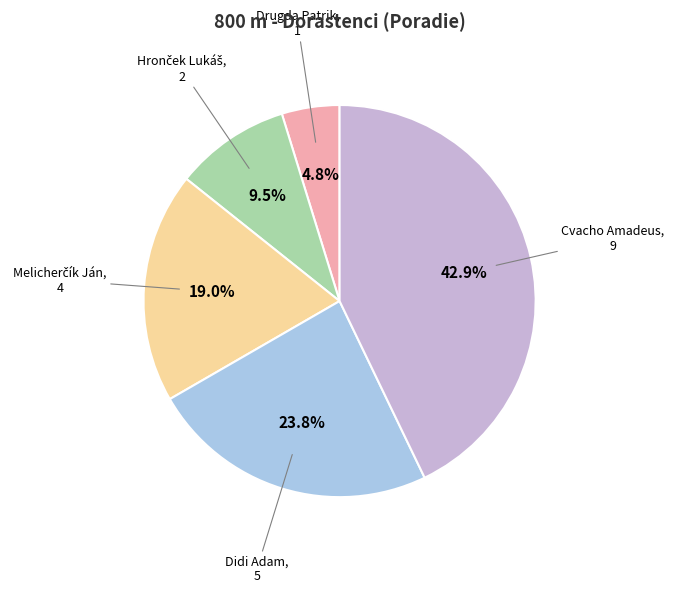

Does any single category account for the majority?

No